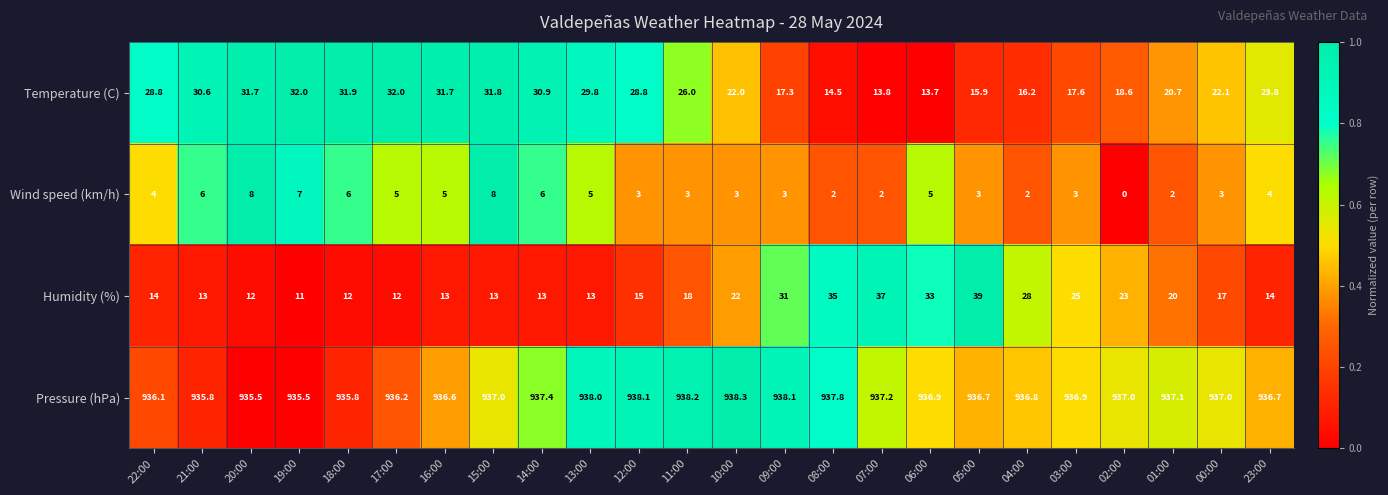

At how many categories does at least one series exceed 0?

24